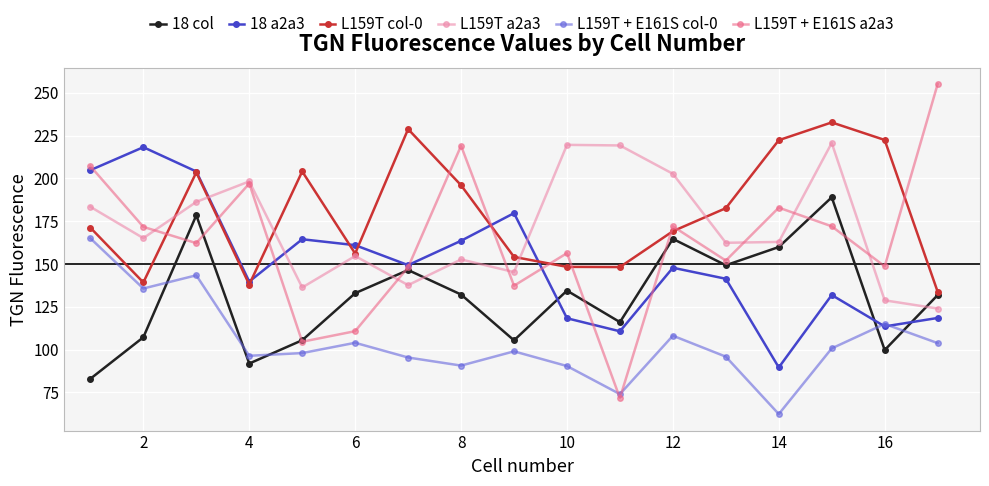

True or false: L159T + E161S a2a3 has more than 2 points higher than both neighbors.

True